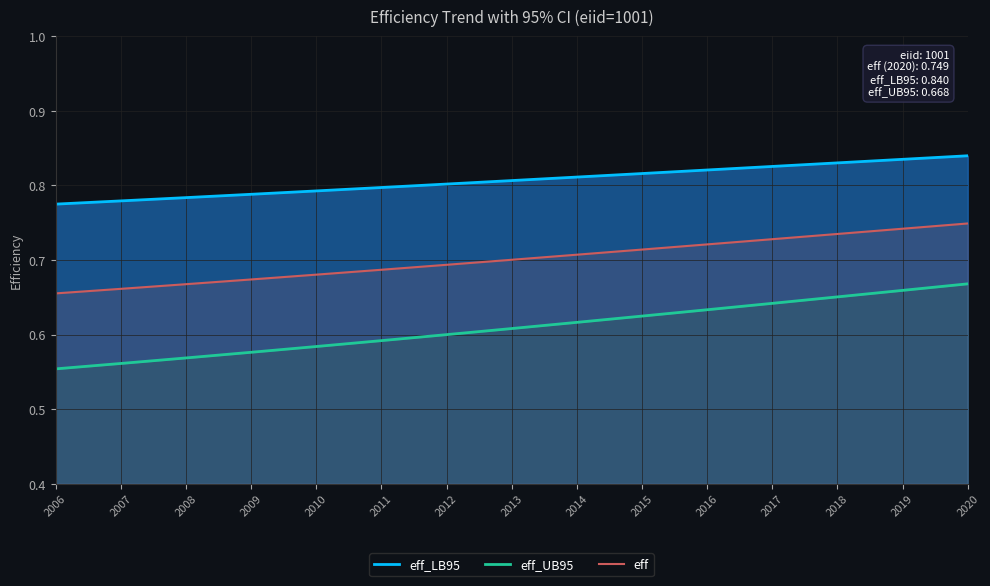

What is the spread (max minus min) of values at 2009?

0.2